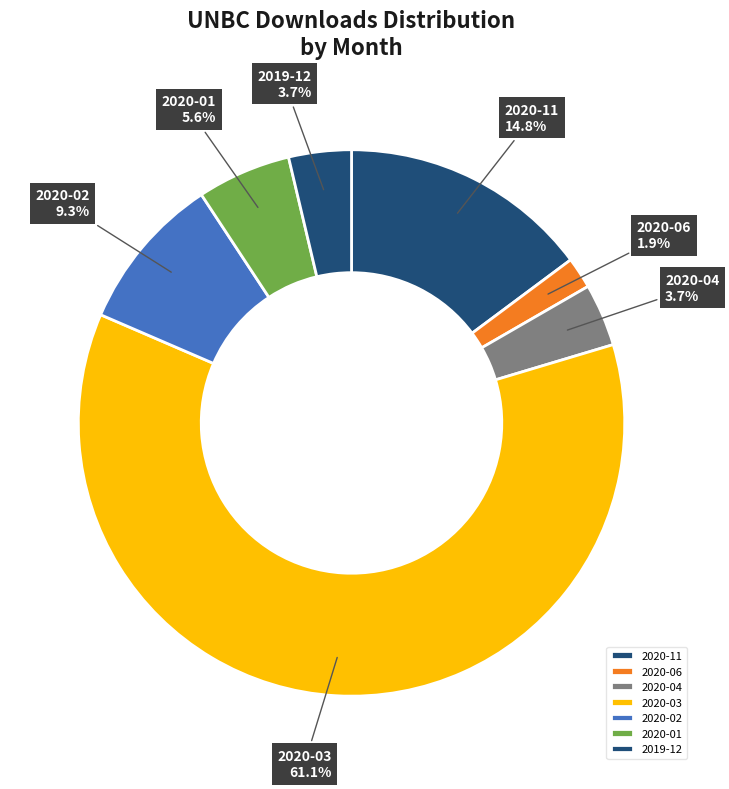

What is the majority slice?

2020-03